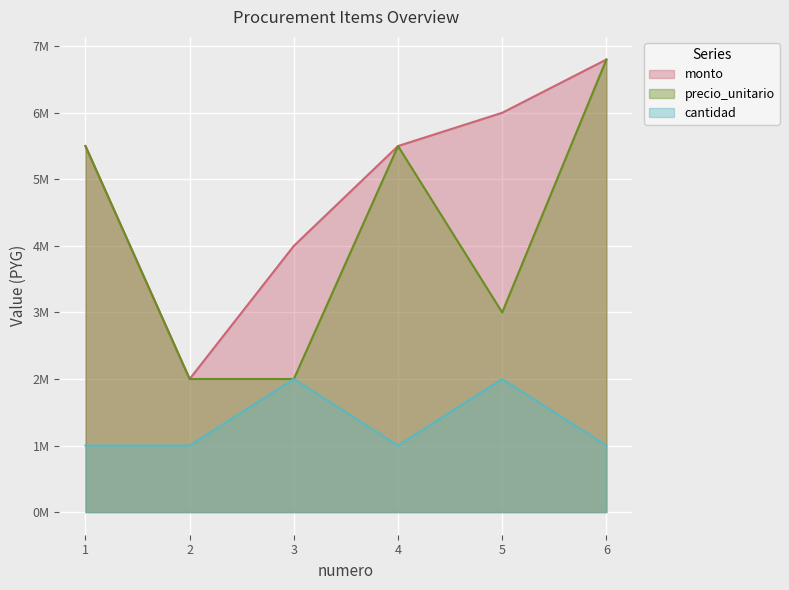

What is the difference between the maximum and minimum values in the precio_unitario series?

4800000